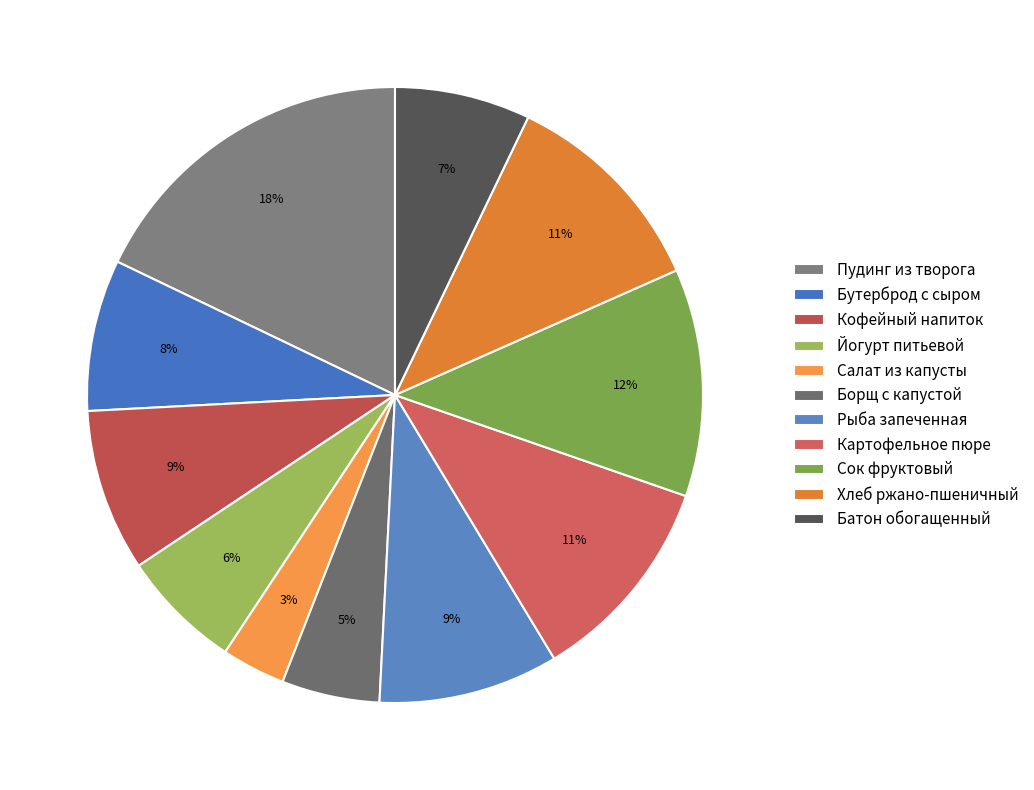

How many slices are in this pie chart?

11